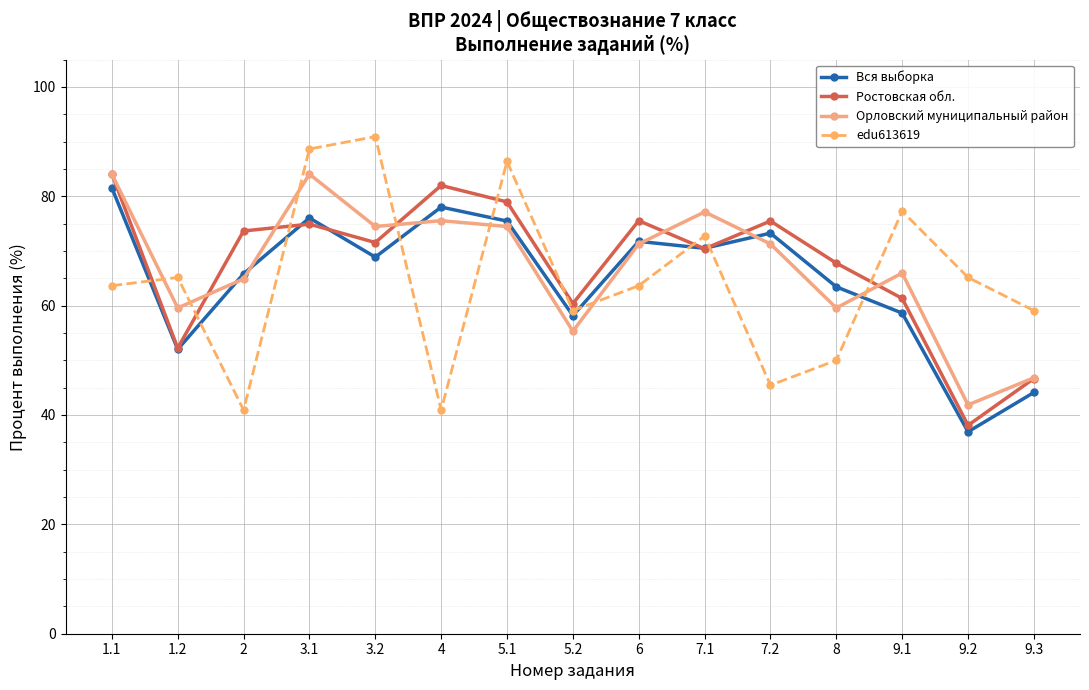

At which category does Ростовская обл. reach its first local peak?

3.1